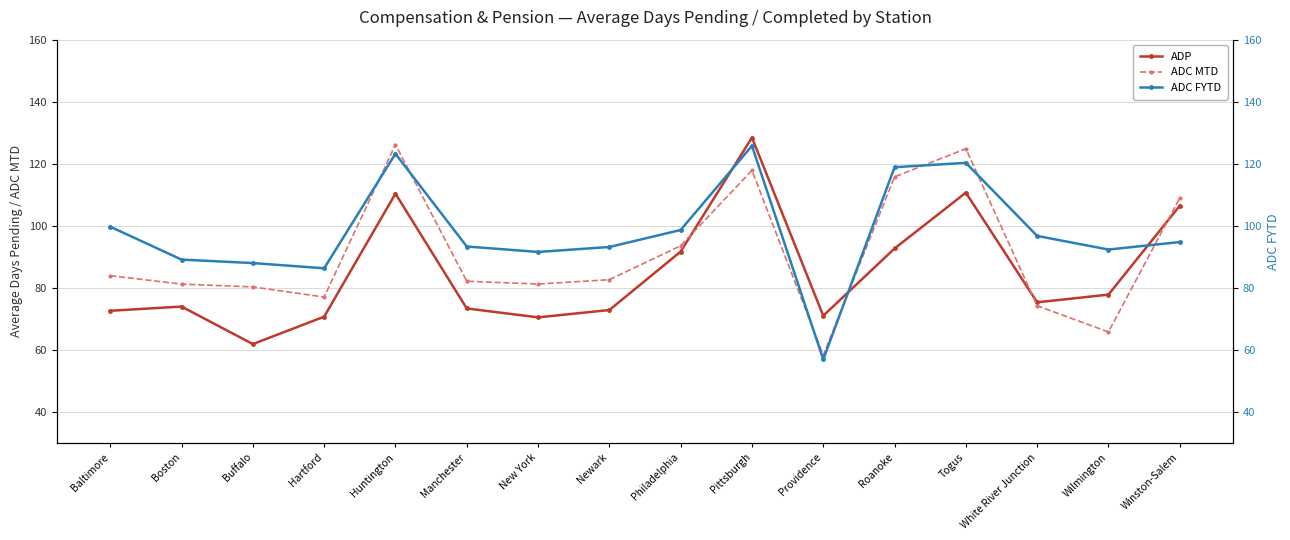

True or false: ADC FYTD and ADC MTD cross at least once.

True